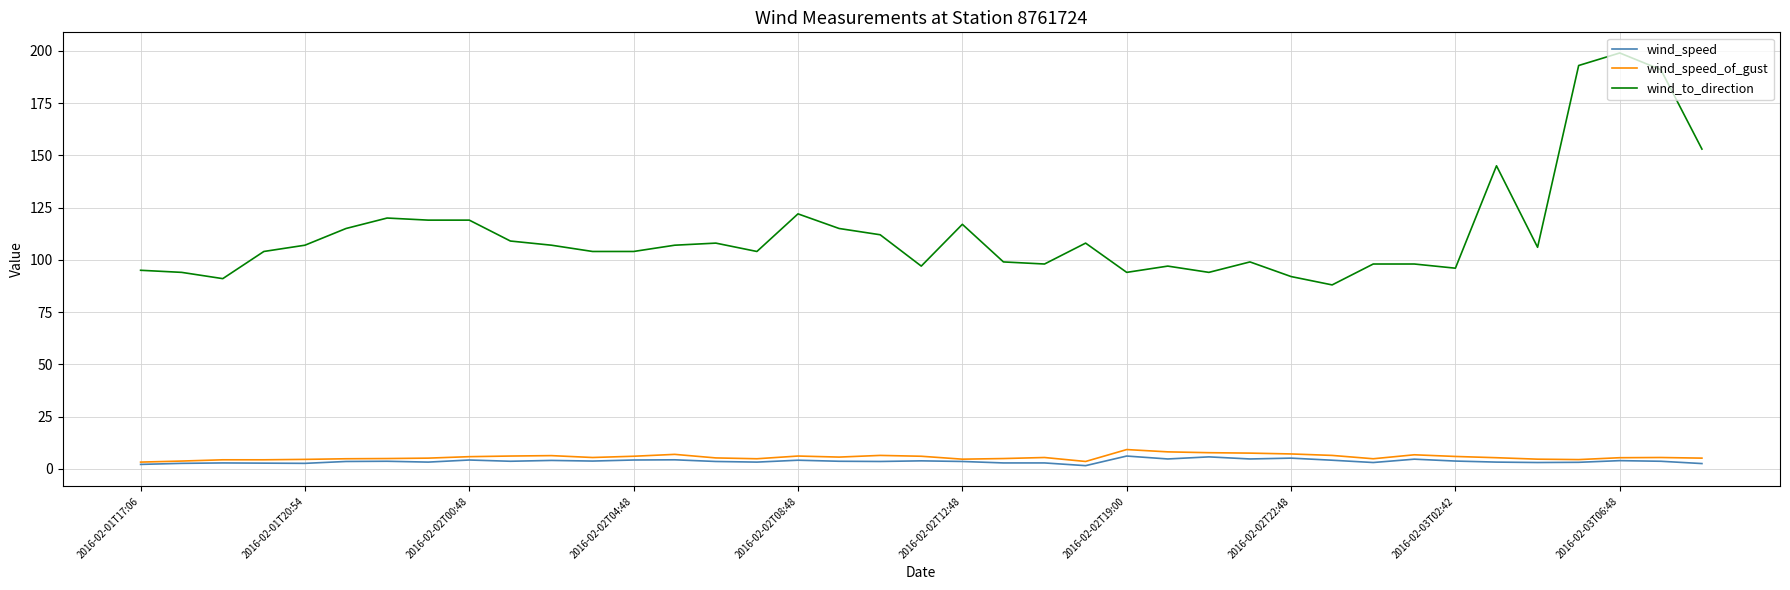

True or false: wind_to_direction and wind_speed intersect in this chart.

False